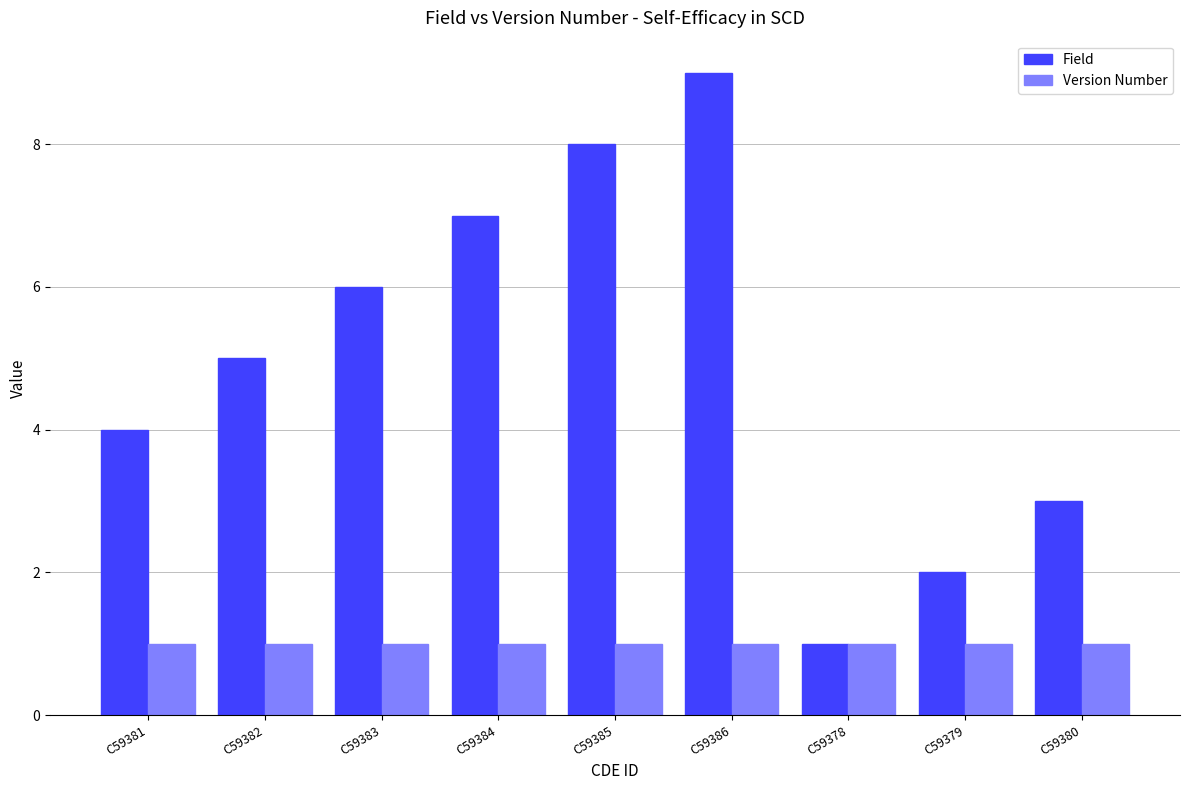

List the labels in order of Field value, smallest first.

C59378, C59379, C59380, C59381, C59382, C59383, C59384, C59385, C59386